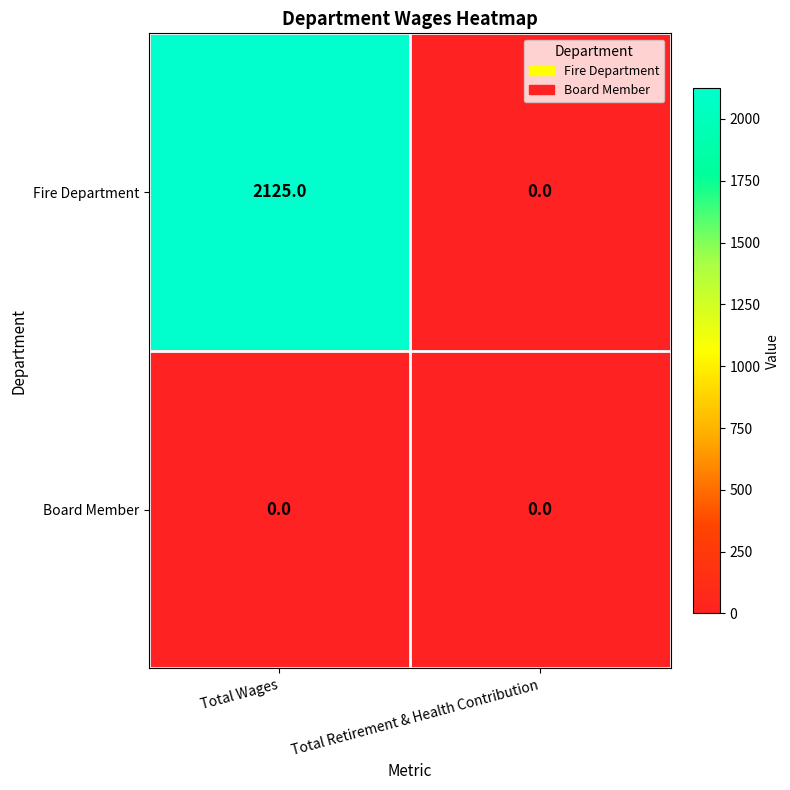

True or false: Fire Department has a value of 2831 at Total Wages.

False